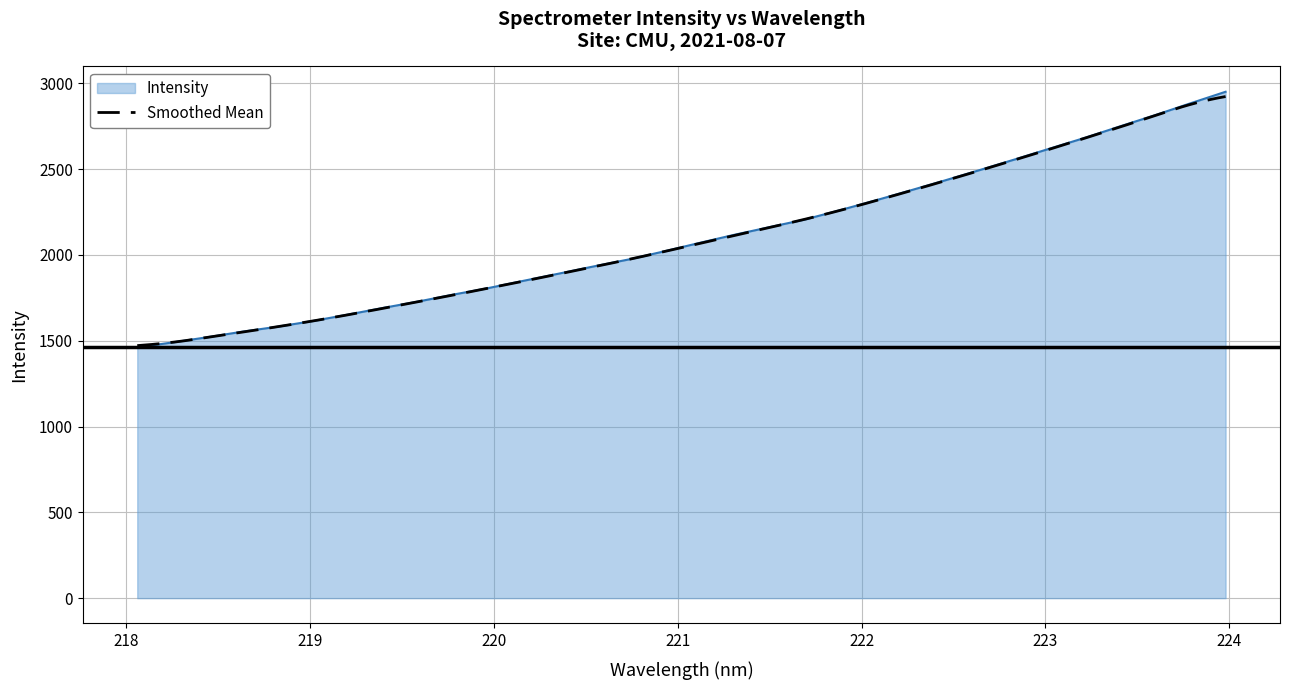

Does the chart display data point markers on the line(s)?

No